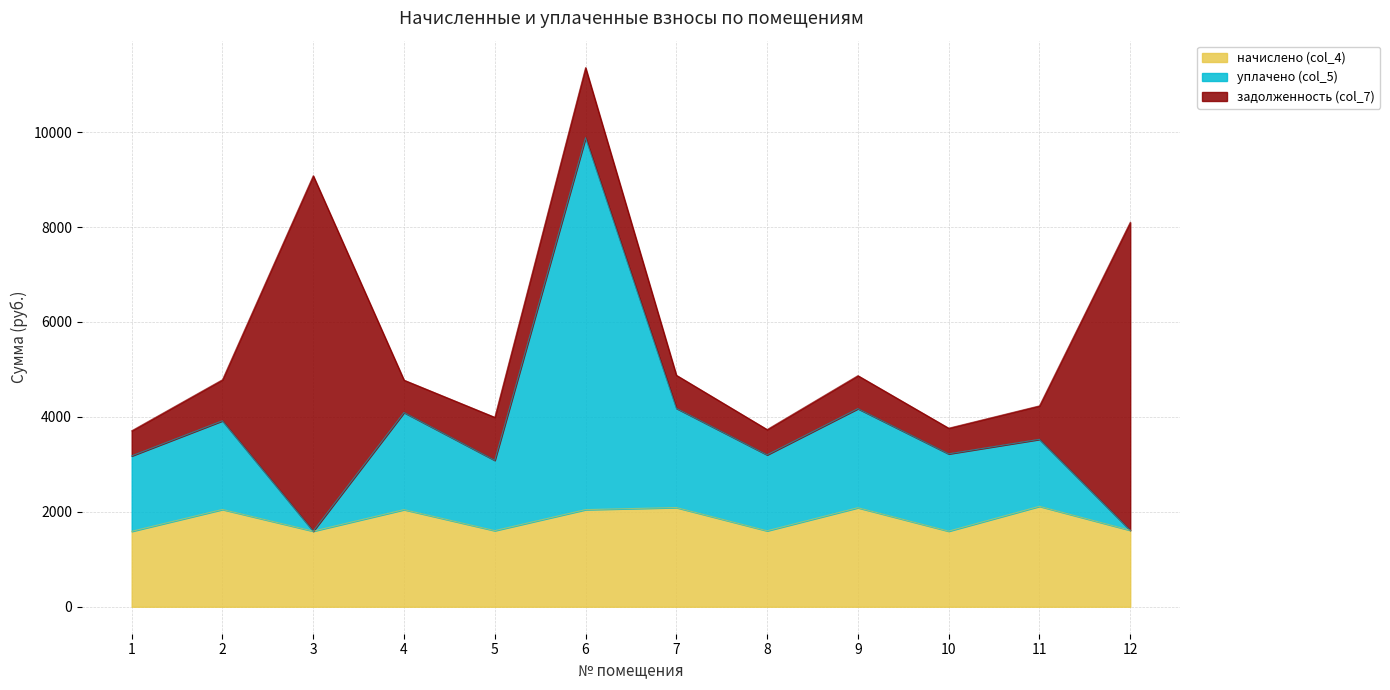

The value of начислено (col_4) at 4 is 2046.3. True or false?

True